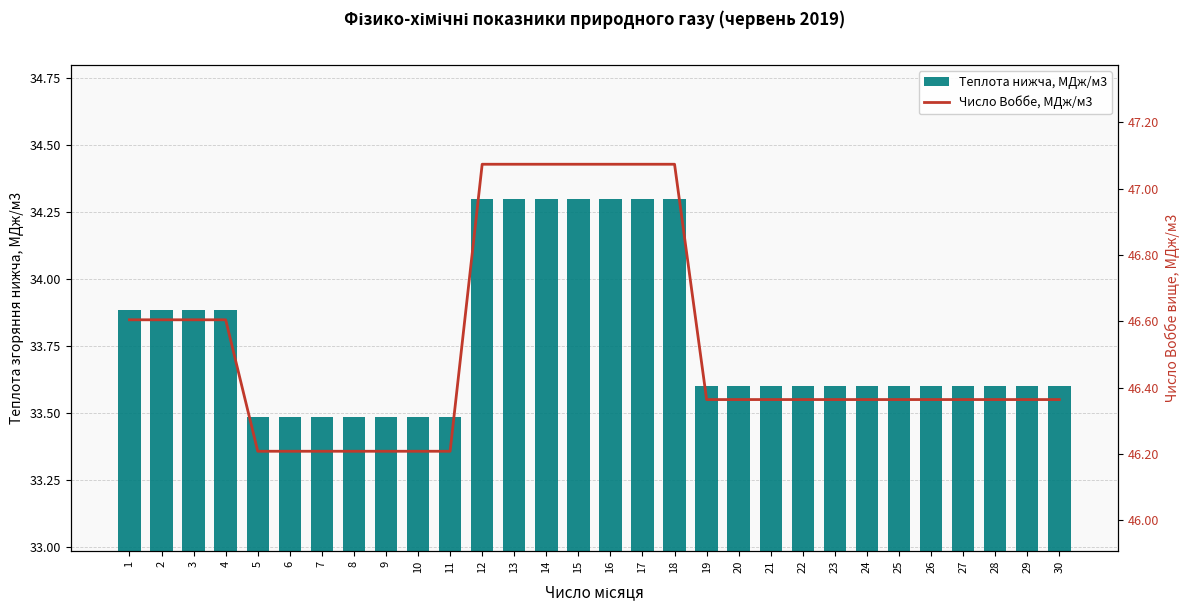

Rank the series by their maximum value, from lowest to highest.

Теплота нижча, МДж/м3, Число Воббе, МДж/м3